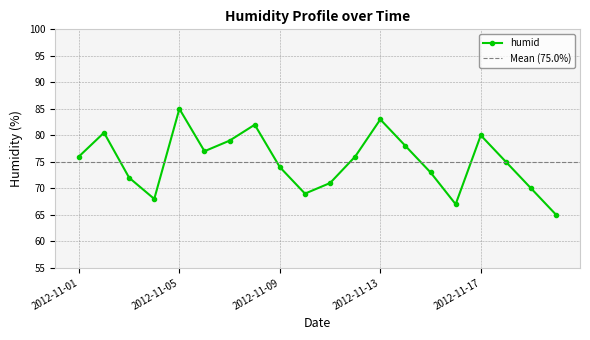

List the labels in order of value, smallest first.

2012-11-20, 2012-11-16, 2012-11-04, 2012-11-10, 2012-11-19, 2012-11-11, 2012-11-03, 2012-11-15, 2012-11-09, 2012-11-18, 2012-11-01, 2012-11-12, 2012-11-06, 2012-11-14, 2012-11-07, 2012-11-17, 2012-11-02, 2012-11-08, 2012-11-13, 2012-11-05